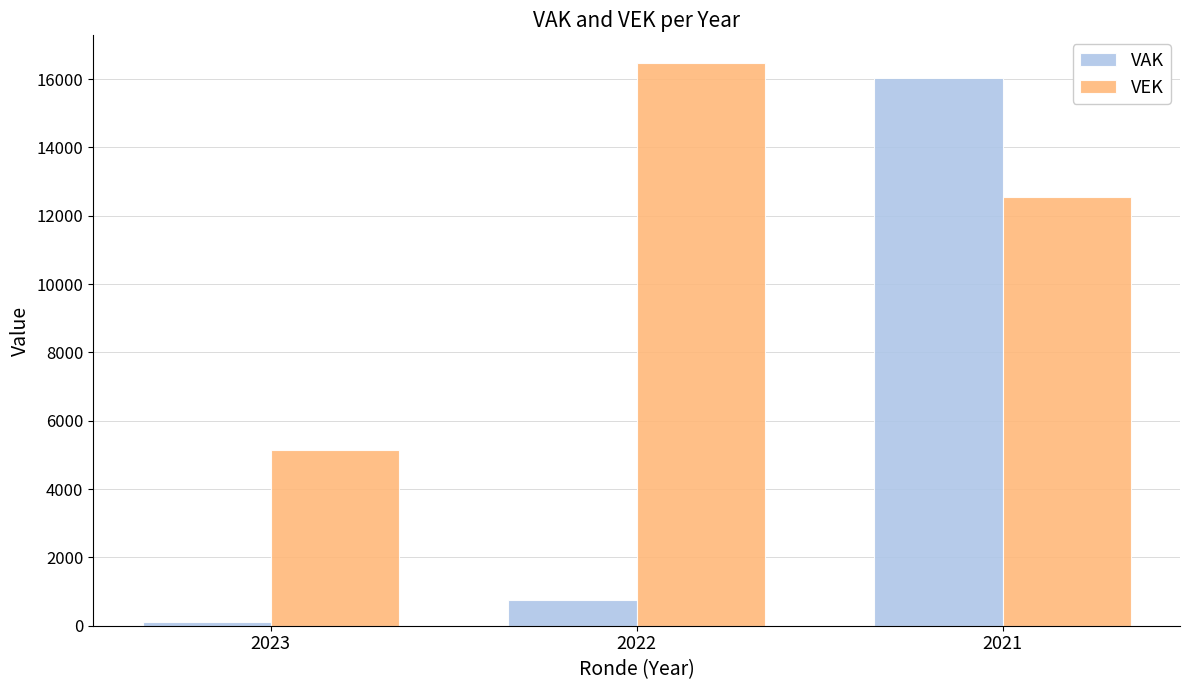

Which category has the highest value across all series?

2022